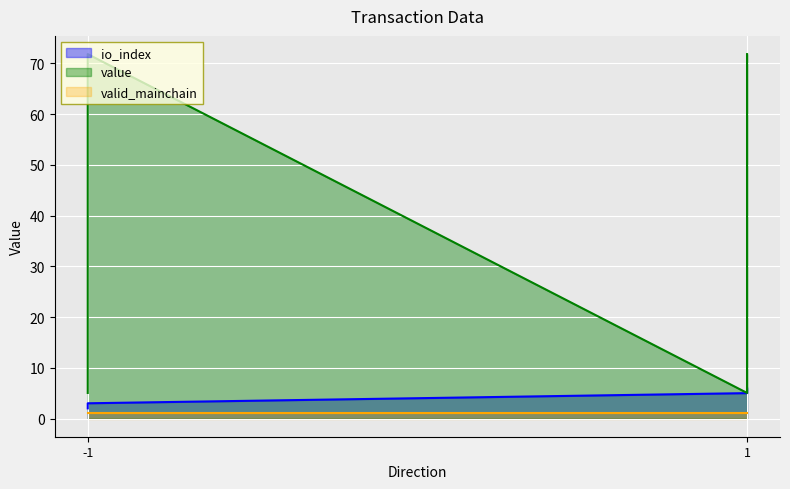

Which series has the widest spread of values?

value